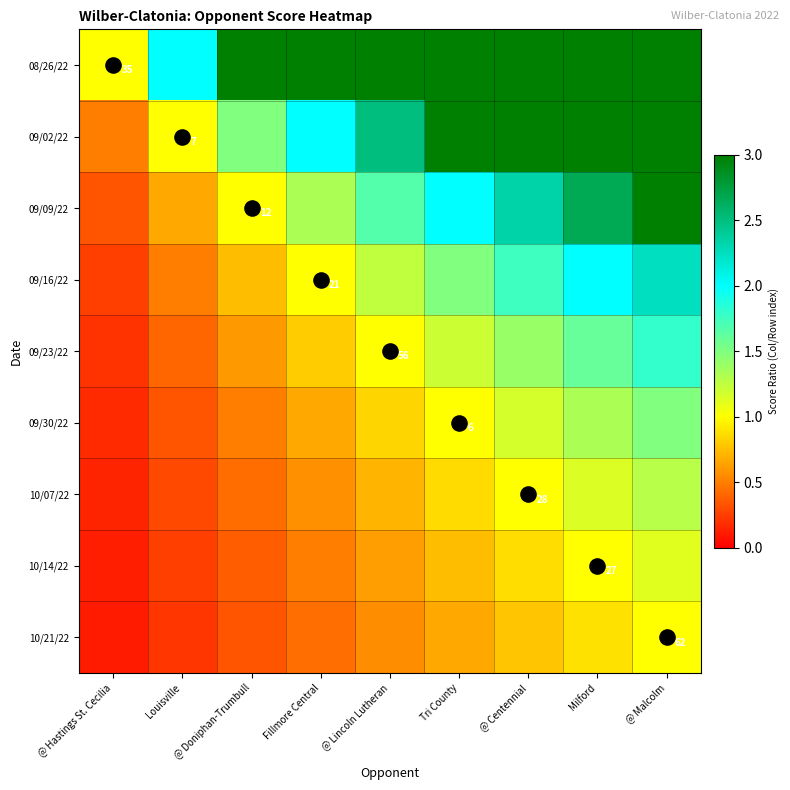

The value of 10/14/22 at Fillmore Central is 0.2. True or false?

False